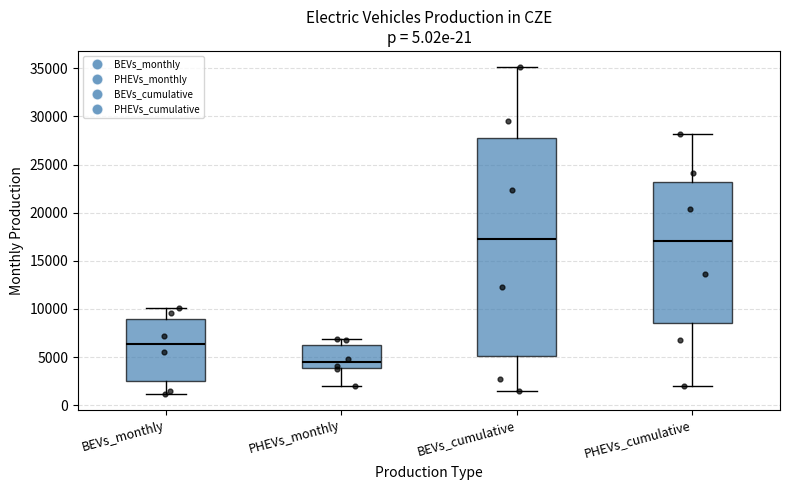

Where does the lower whisker of the box for BEVs_cumulative end on the y-axis? The values are not printed on the chart, so give them approximately, as read against the axis.

1500